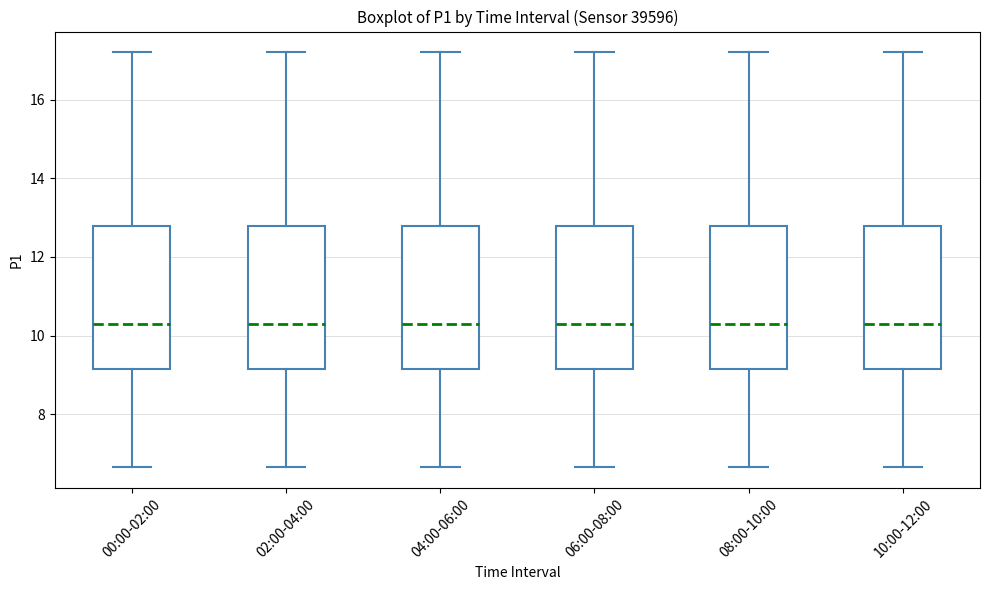

Where is the lower edge of the box for 02:00-04:00 on the y-axis? The values are not printed on the chart, so give them approximately, as read against the axis.

9.2